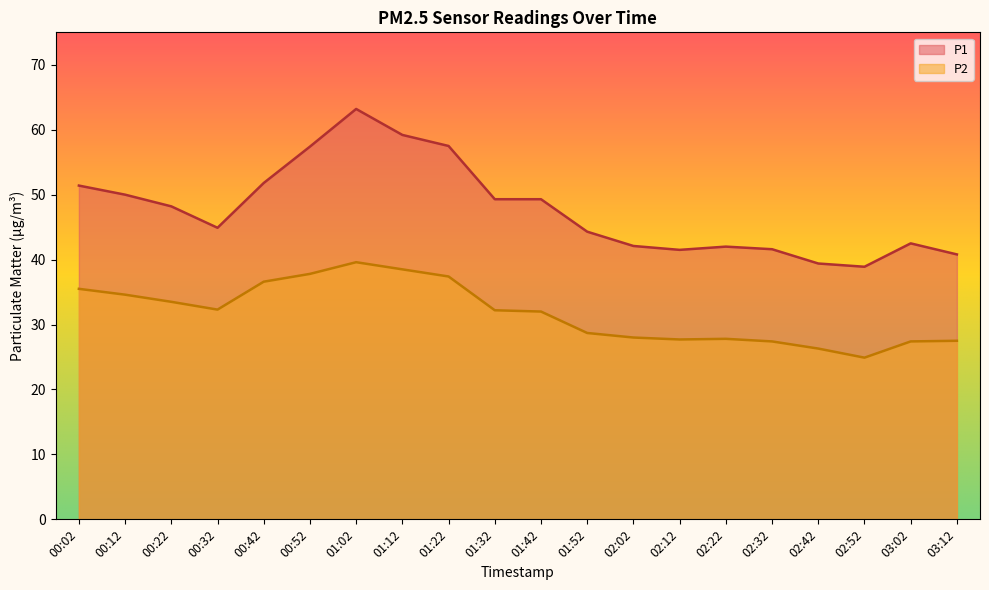

What is the spread (max minus min) of values at 00:02?

15.9